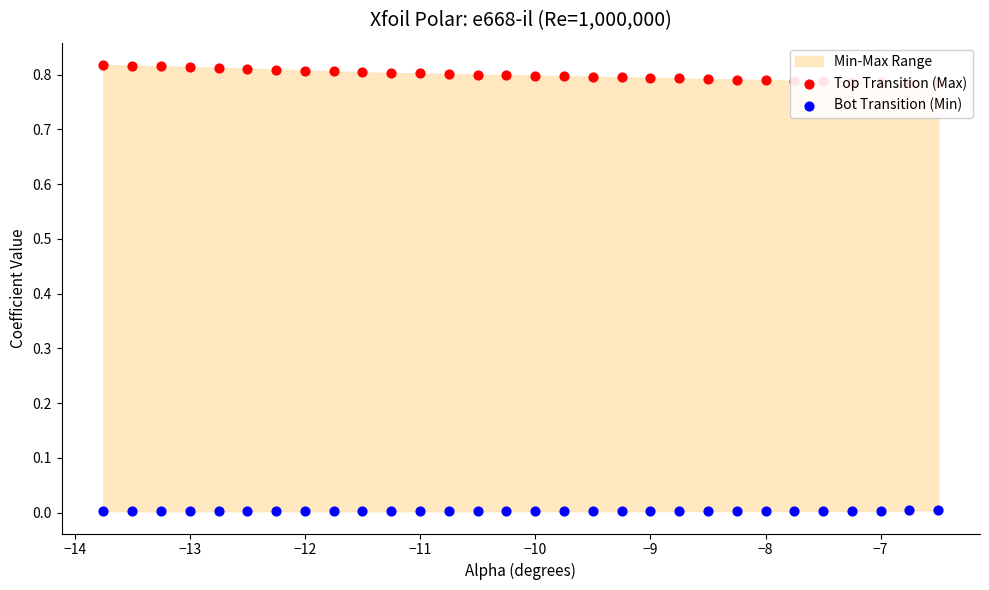

Which series has the largest total across all categories?

Top Transition (Max)